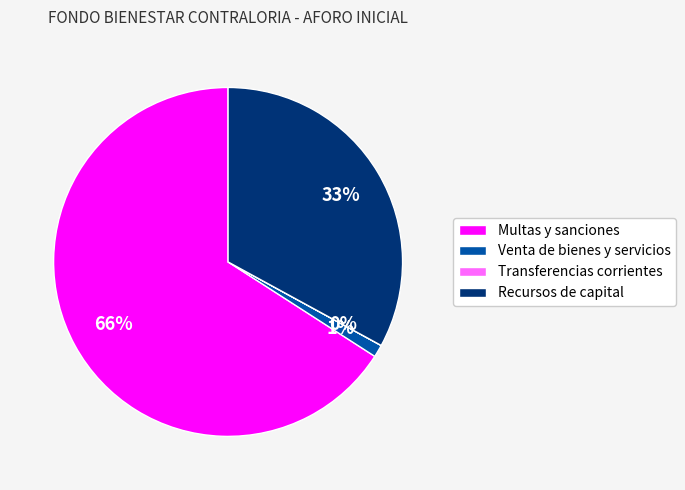

To the nearest percent, what portion does Recursos de capital represent?

33%